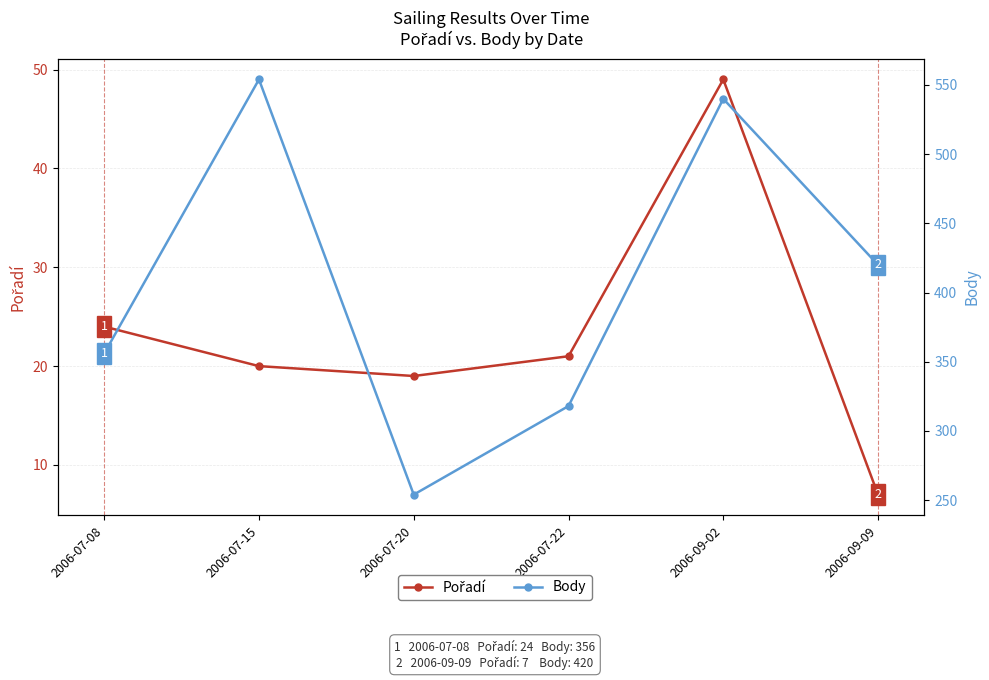

True or false: Body and Pořadí intersect in this chart.

False